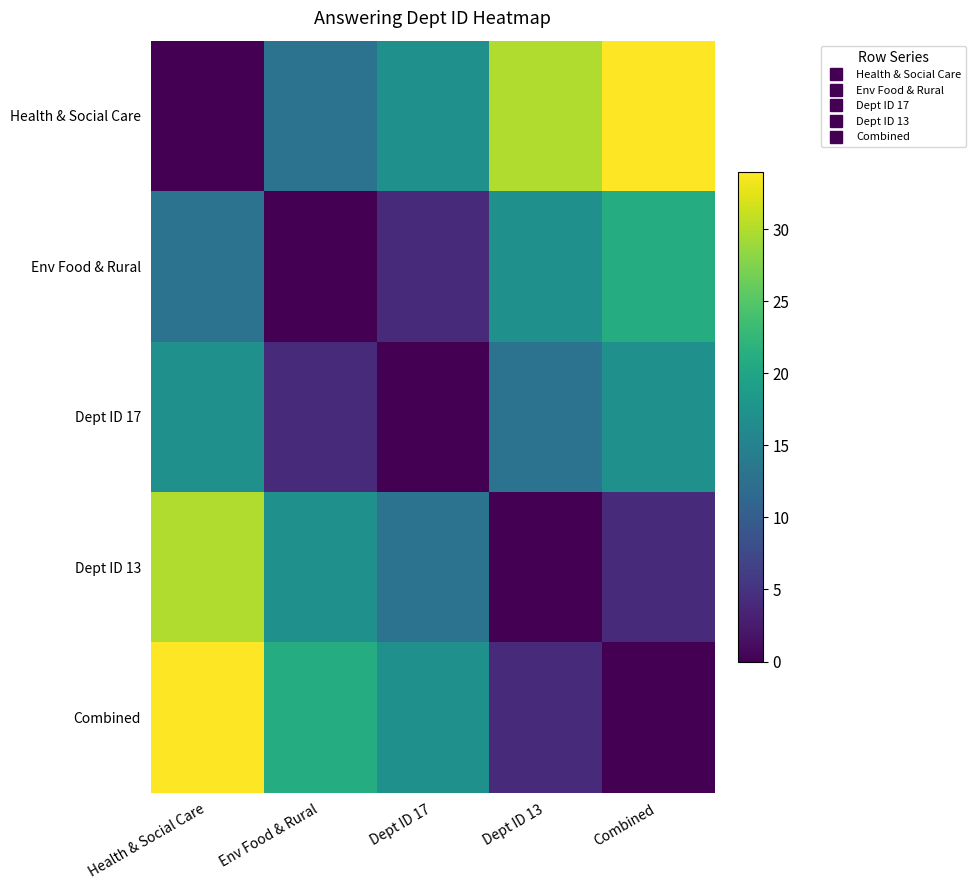

Which category has the lowest value across all series?

Health & Social Care